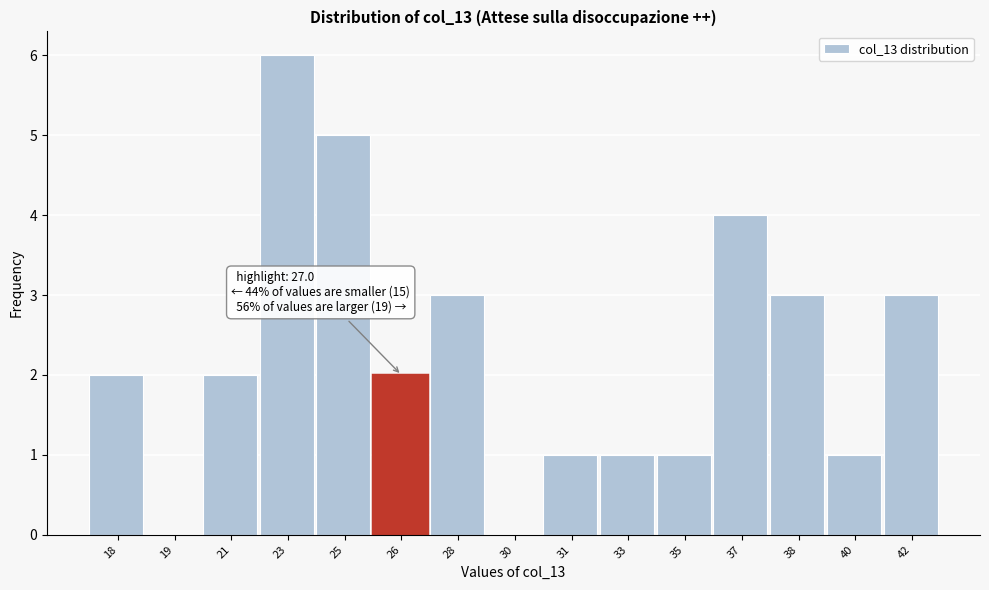

Reading left to right, what are all the values shown in this chart?

18=2	19=0	21=2	23=6	25=5	26=2	28=3	30=0	31=1	33=1	35=1	37=4	38=3	40=1	42=3